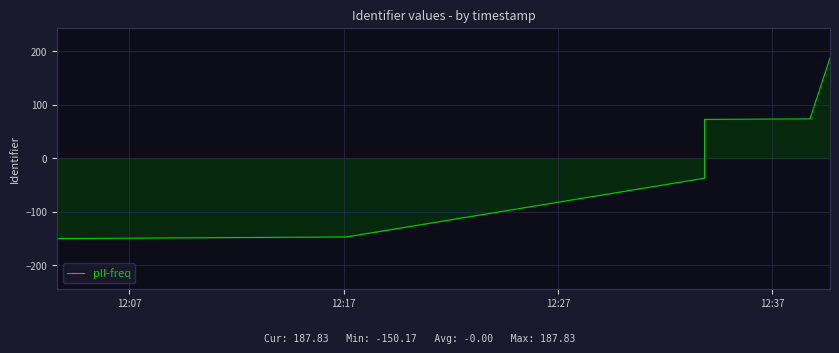

What is the value of the 3rd point from the left?

-37.2